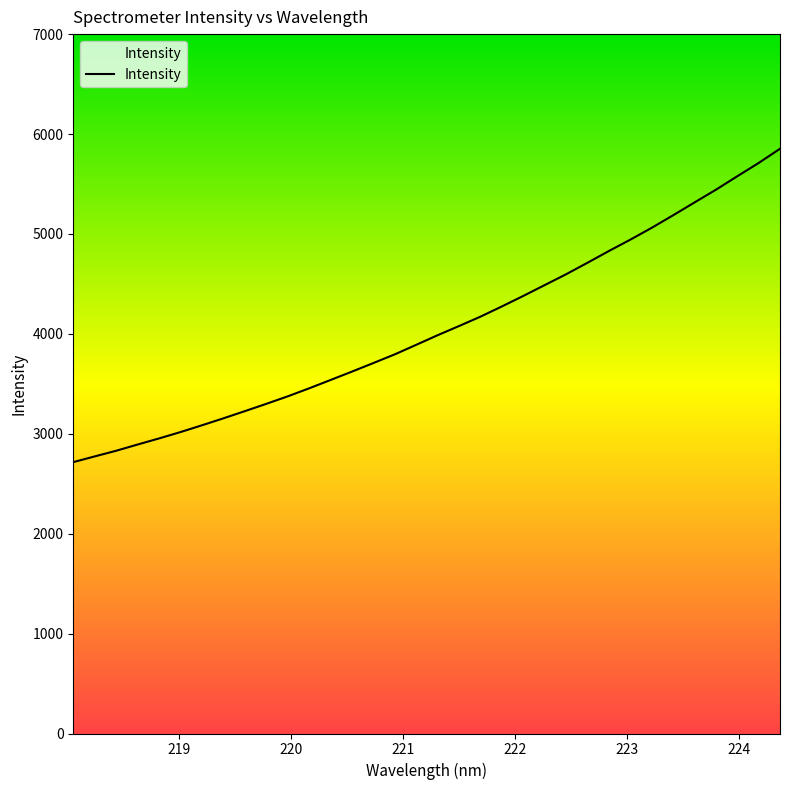

What is the maximum value shown in the chart?

5852.6